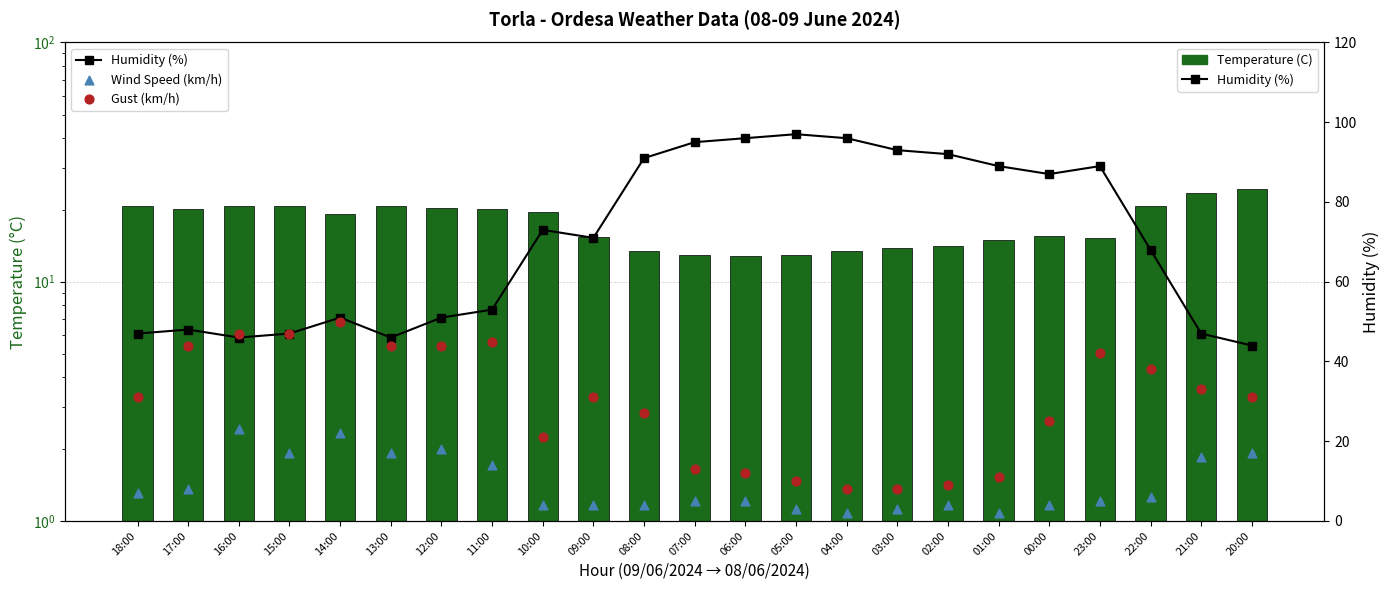

Which series contains the lowest Y value?

Wind Speed (km/h)